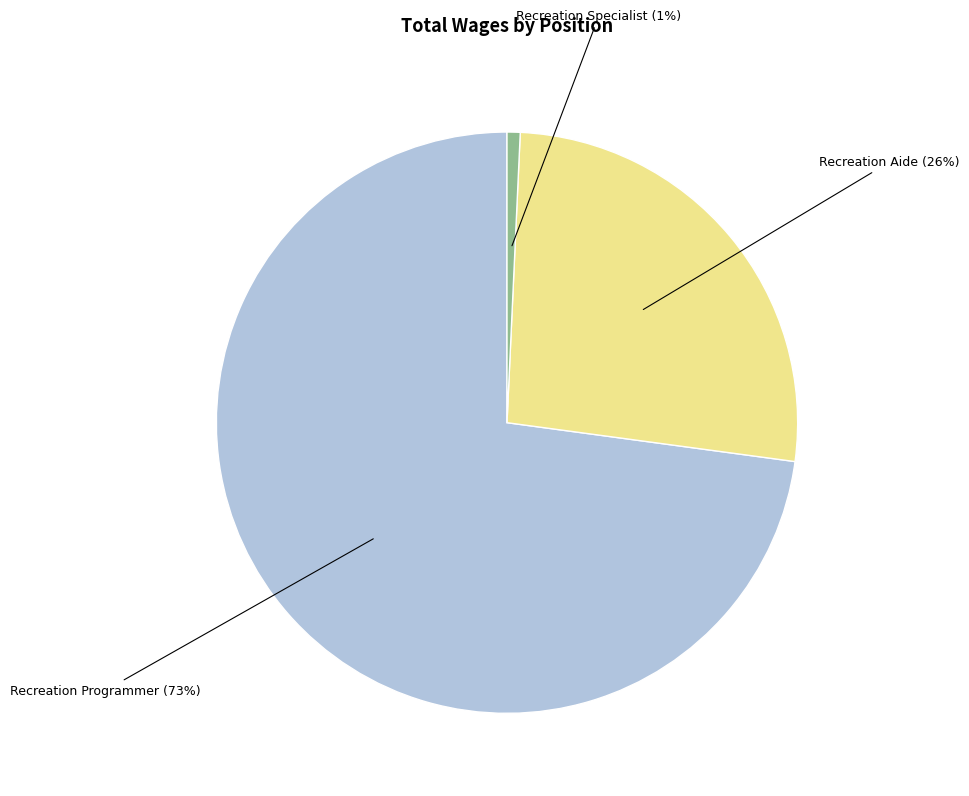

To the nearest percent, what is the average slice percentage?

33%